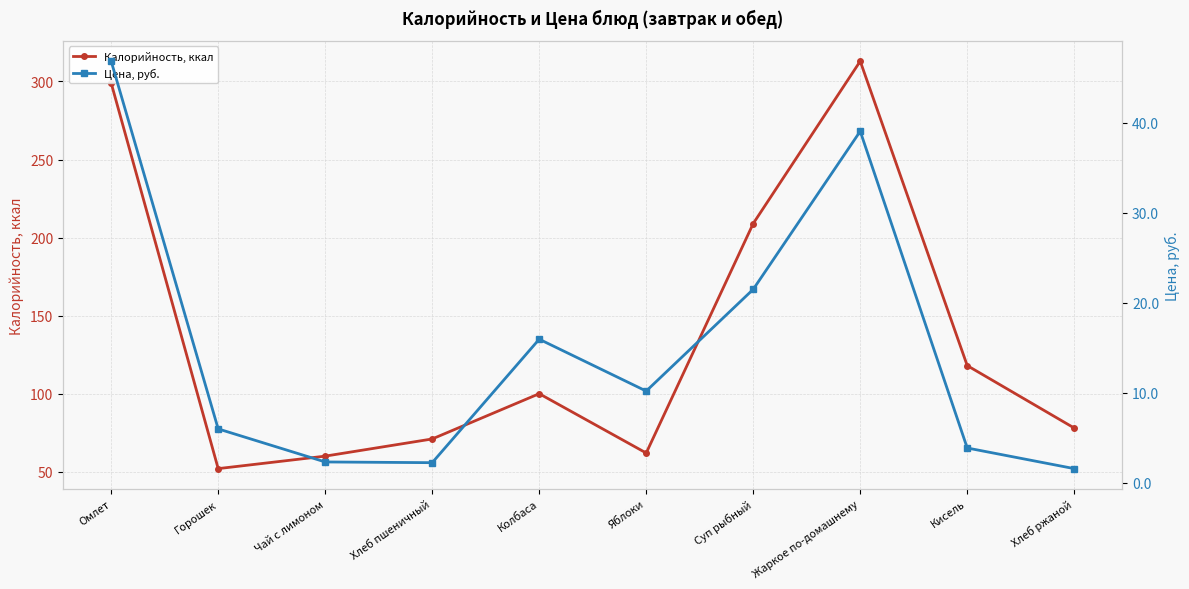

True or false: Цена, руб. and Калорийность, ккал cross at least once.

False